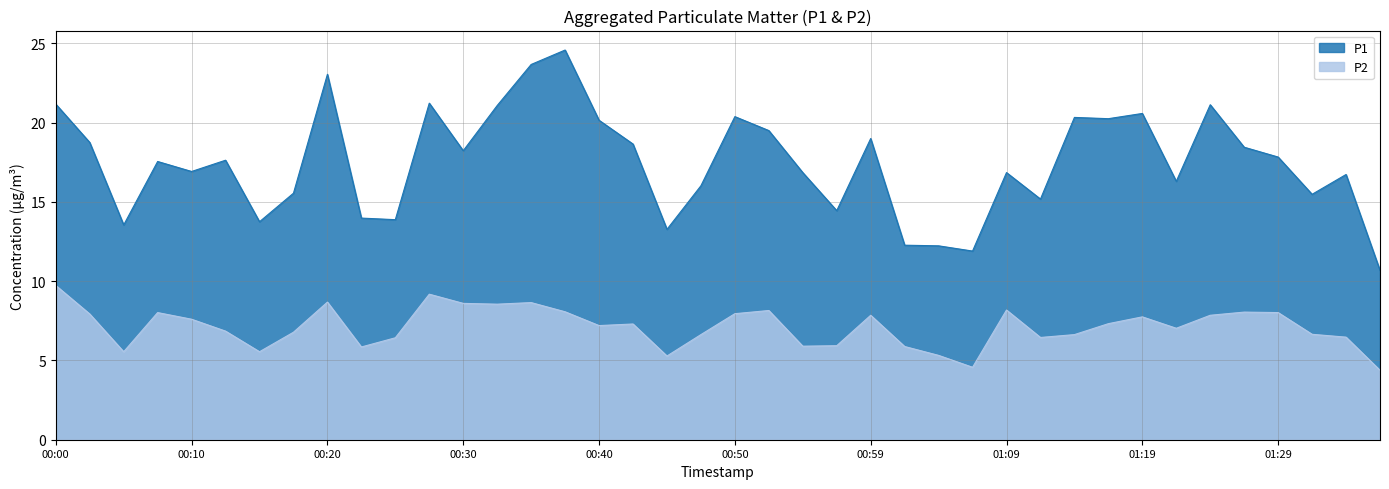

Where is the first local maximum for P1?

00:07